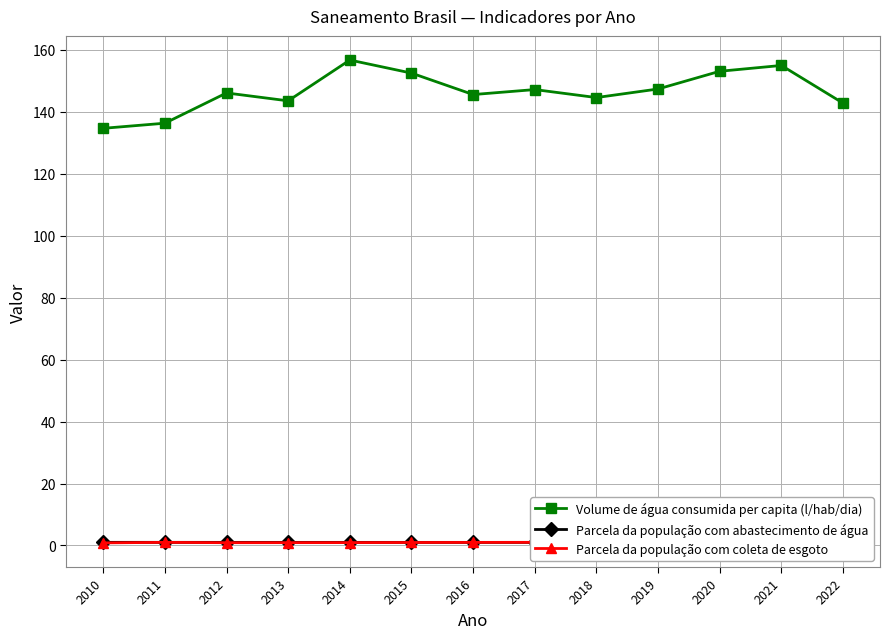

What is the value of the Parcela da população com abastecimento de água point at the 6th from the left?

1.0